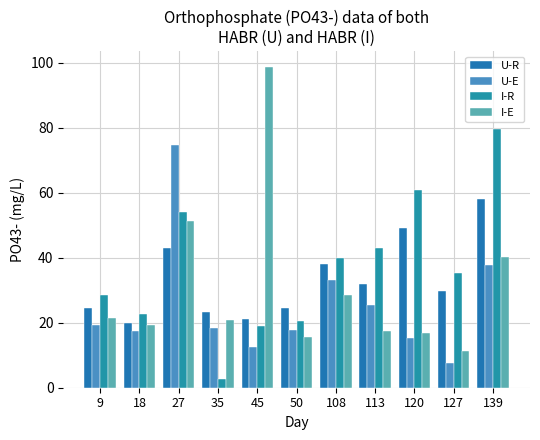

True or false: U-E has a value of 19.4 at 9.

True